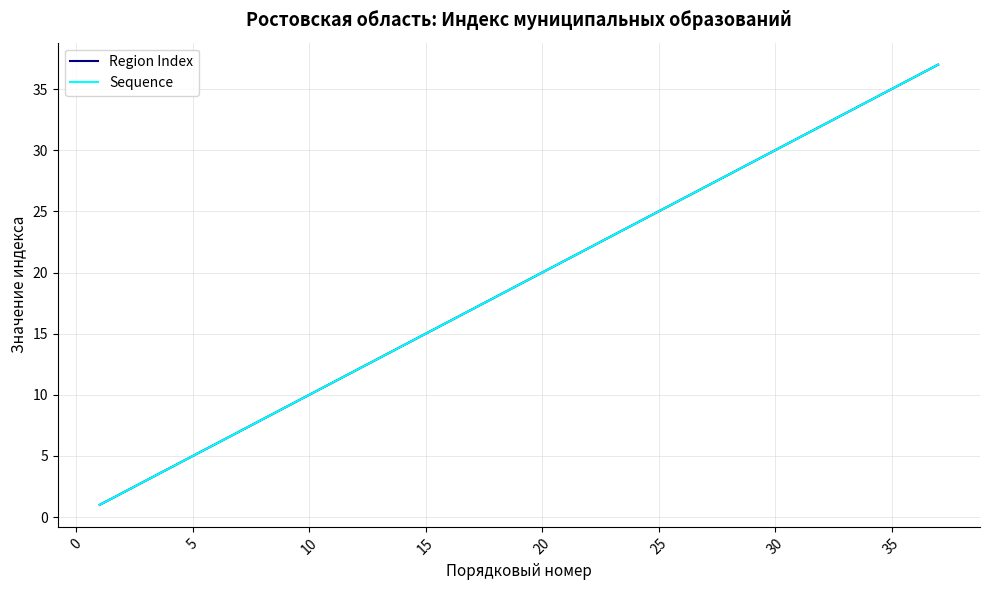

Reading left to right, what are all the values shown in this chart?

Region Index: 1	2	3	4	5	6	7	8	9	10	11	12	13	14	15	16	17	18	19	20	21	22	23	24	25	26	27	28	29	30	31	32	33	34	35	36	37
Sequence: 1	2	3	4	5	6	7	8	9	10	11	12	13	14	15	16	17	18	19	20	21	22	23	24	25	26	27	28	29	30	31	32	33	34	35	36	37